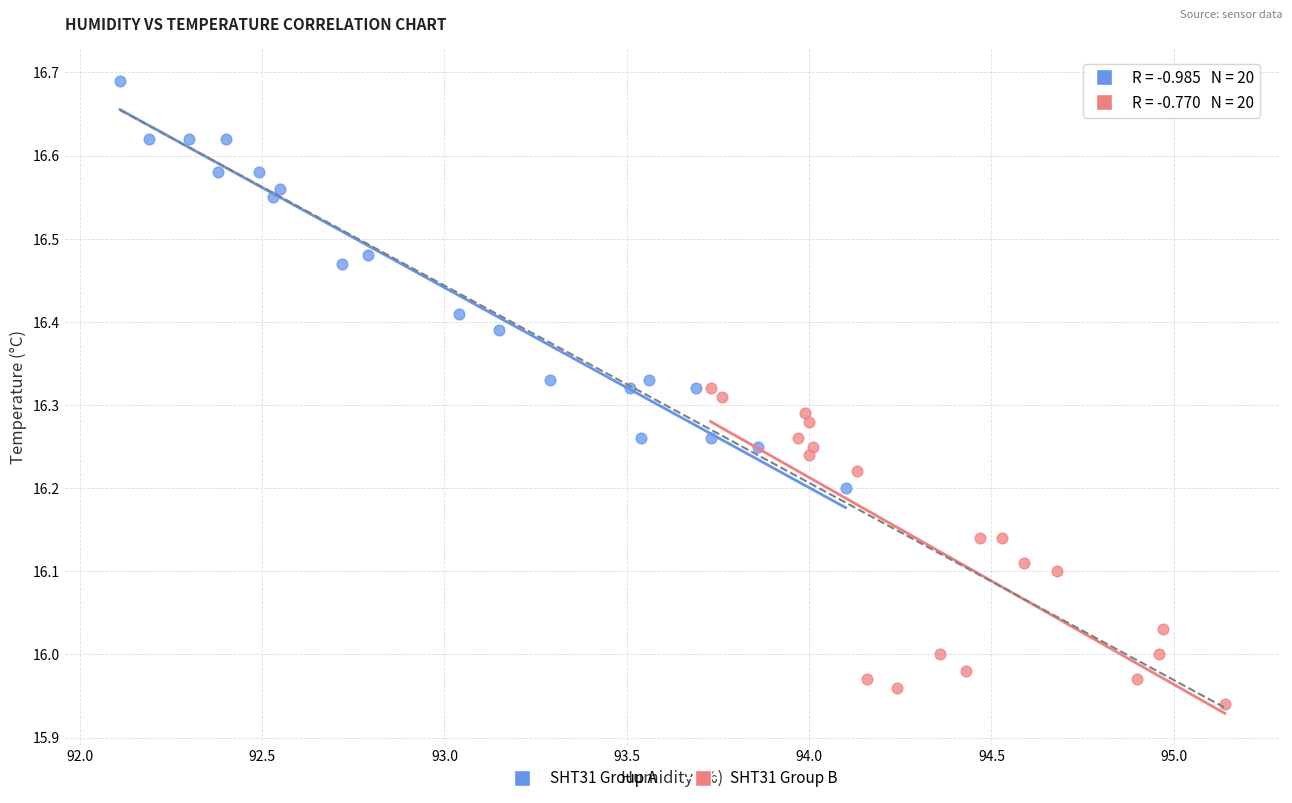

Which series contains the highest Y value?

SHT31 Group A